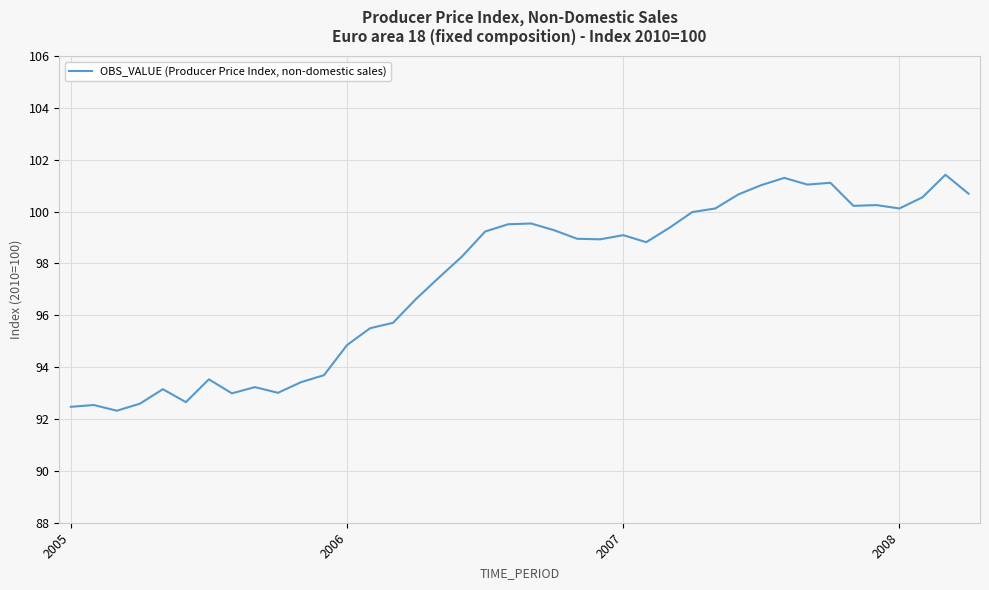

What is the greatest value displayed?

101.4